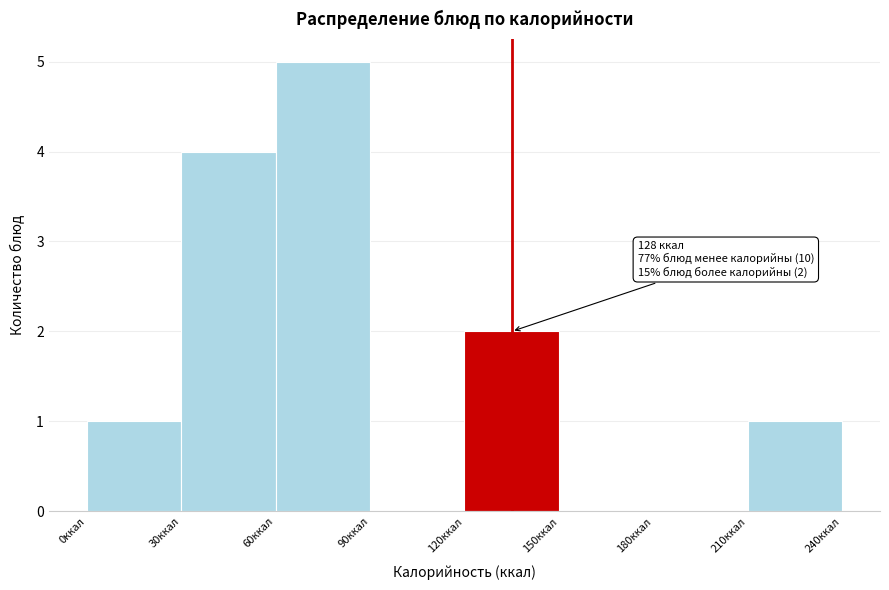

Over which range of the x-axis is the bar tallest?

60 to 90